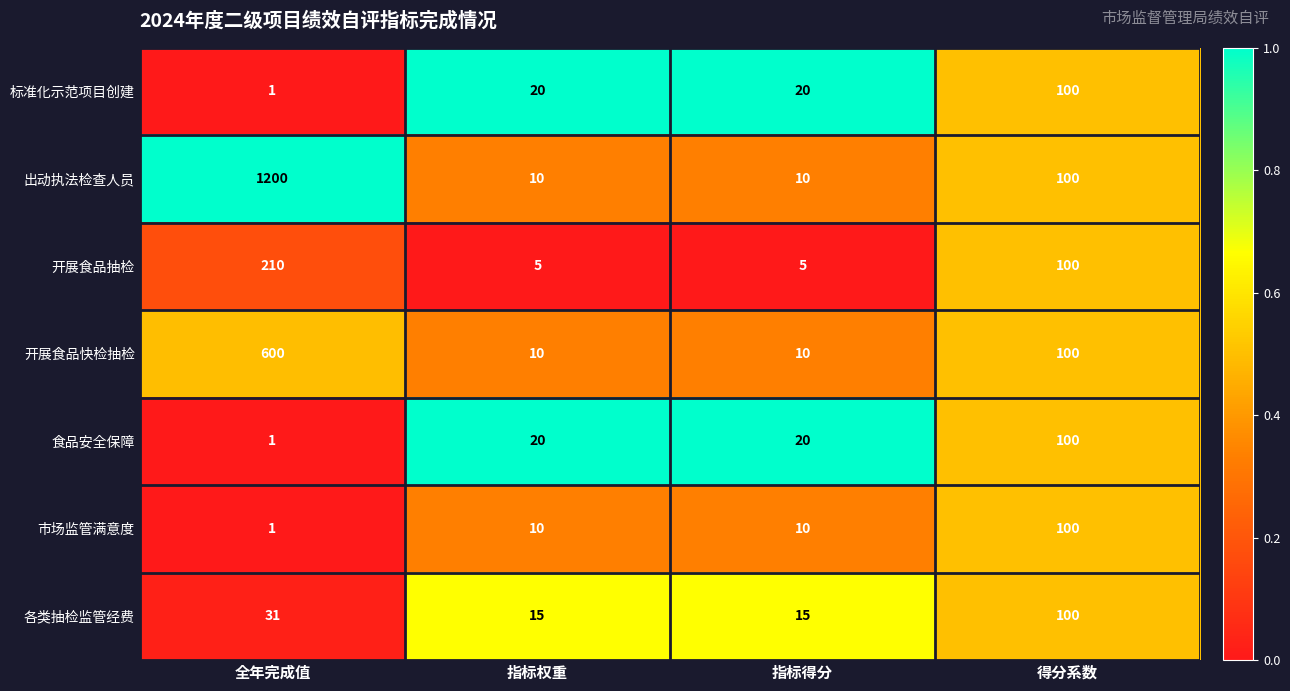

What value does the 出动执法检查人员 series have at 指标得分?

10